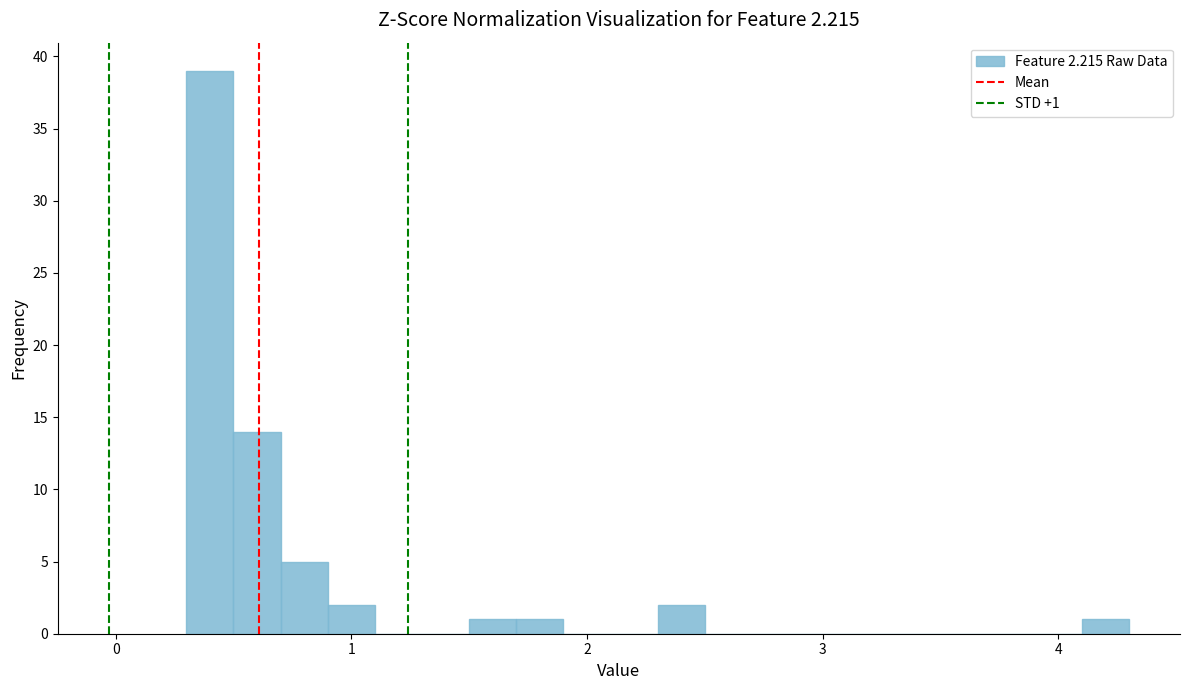

Around what value on the x-axis is the tallest bar? Give the approximate position of its centre, as read against the axis.

0.4